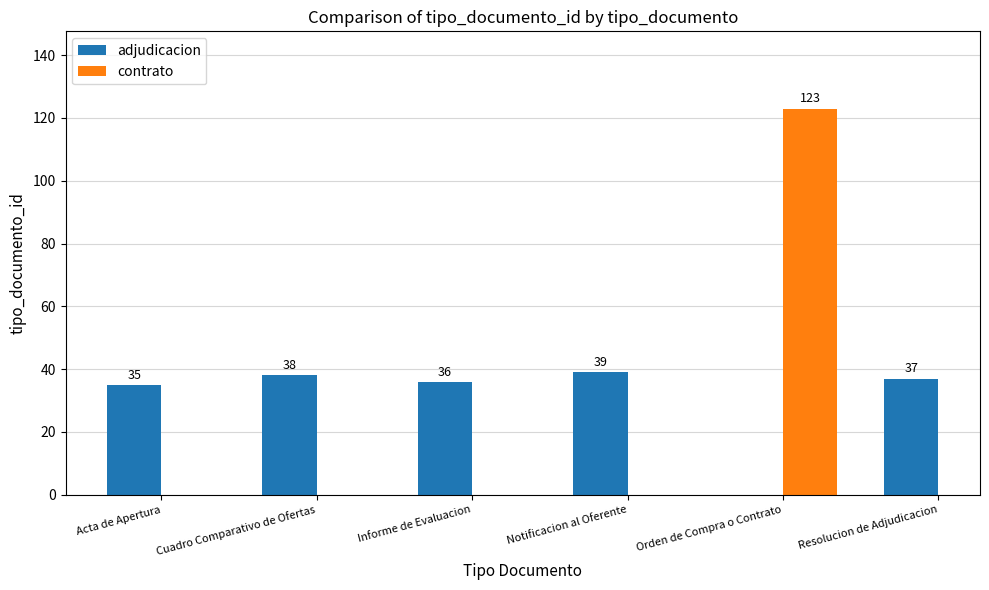

Which category has the highest value in the adjudicacion series?

Notificacion al Oferente